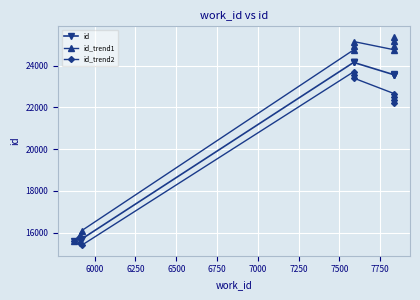

What is the highest value of the id_trend1 series?

25389